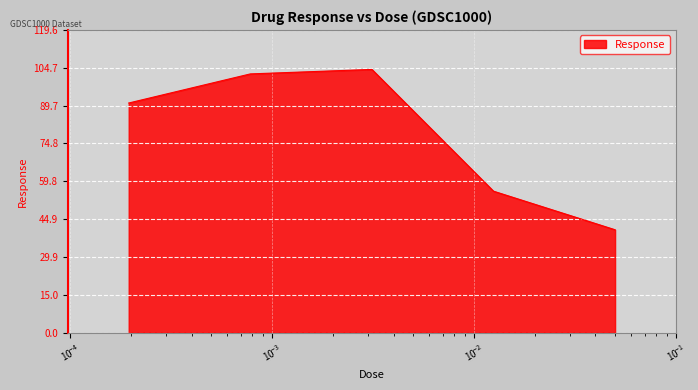

What is the average value?

78.7